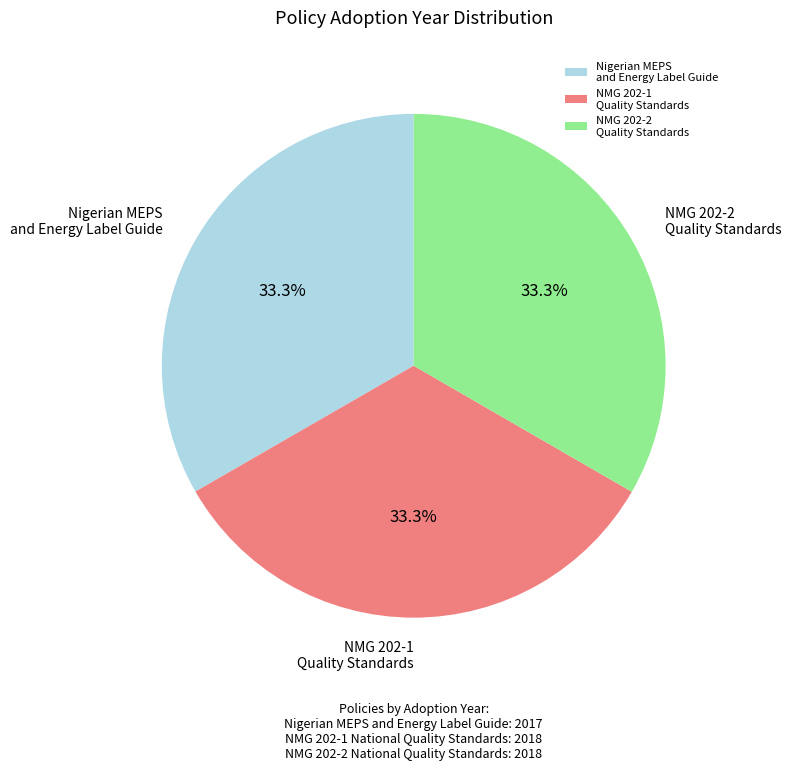

What is the ratio of the value at NMG 202-2 Quality Standards to the value at Nigerian MEPS and Energy Label Guide?

1.0